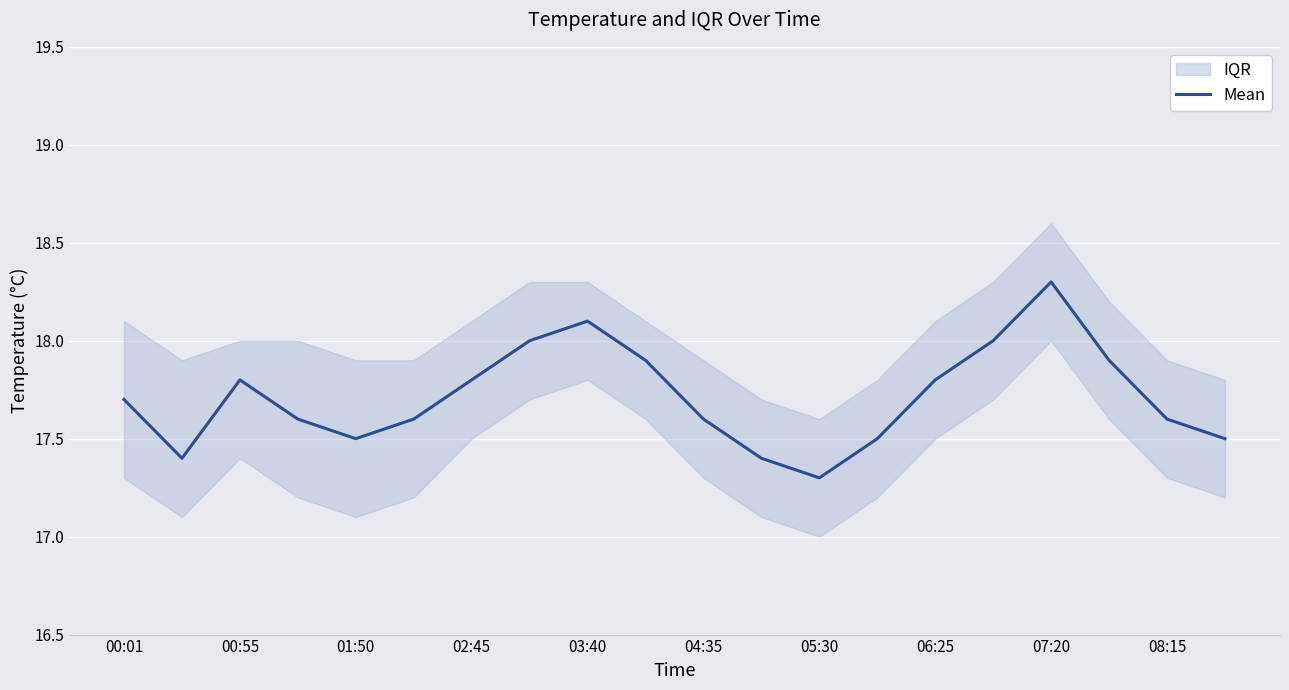

What is the value of the 9th point from the left?

18.1